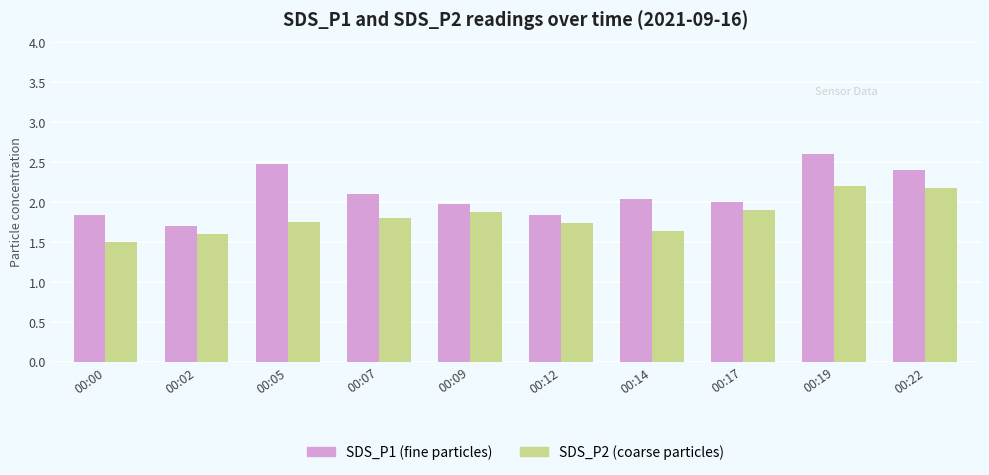

What is the minimum value shown in the chart?

1.5